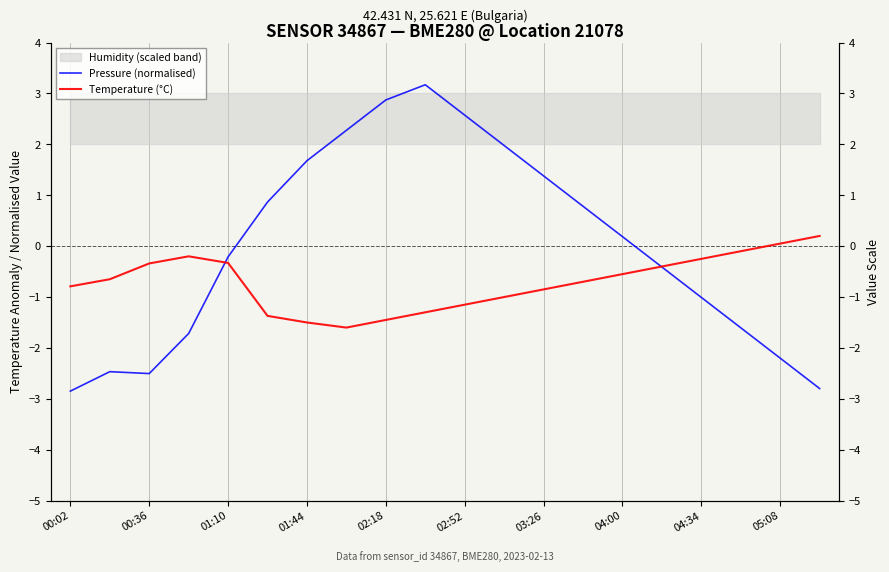

The value of Pressure (normalised) at 04:34 is -1.0. True or false?

True